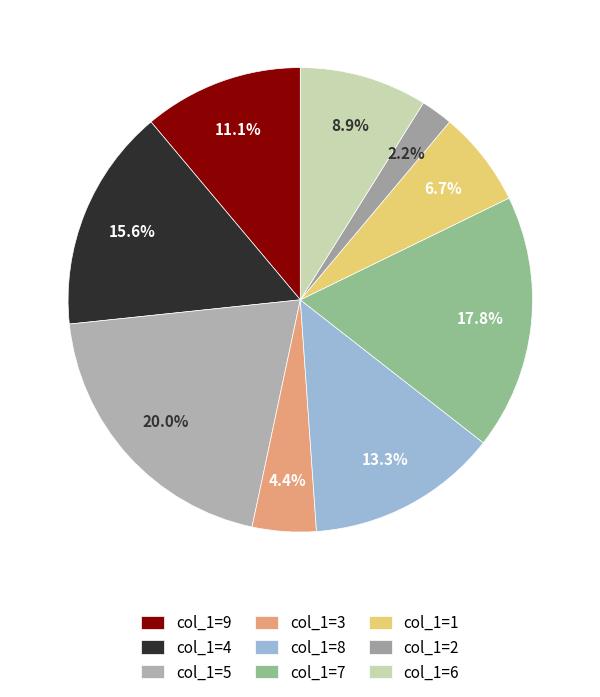

How many segments does this pie chart have?

9